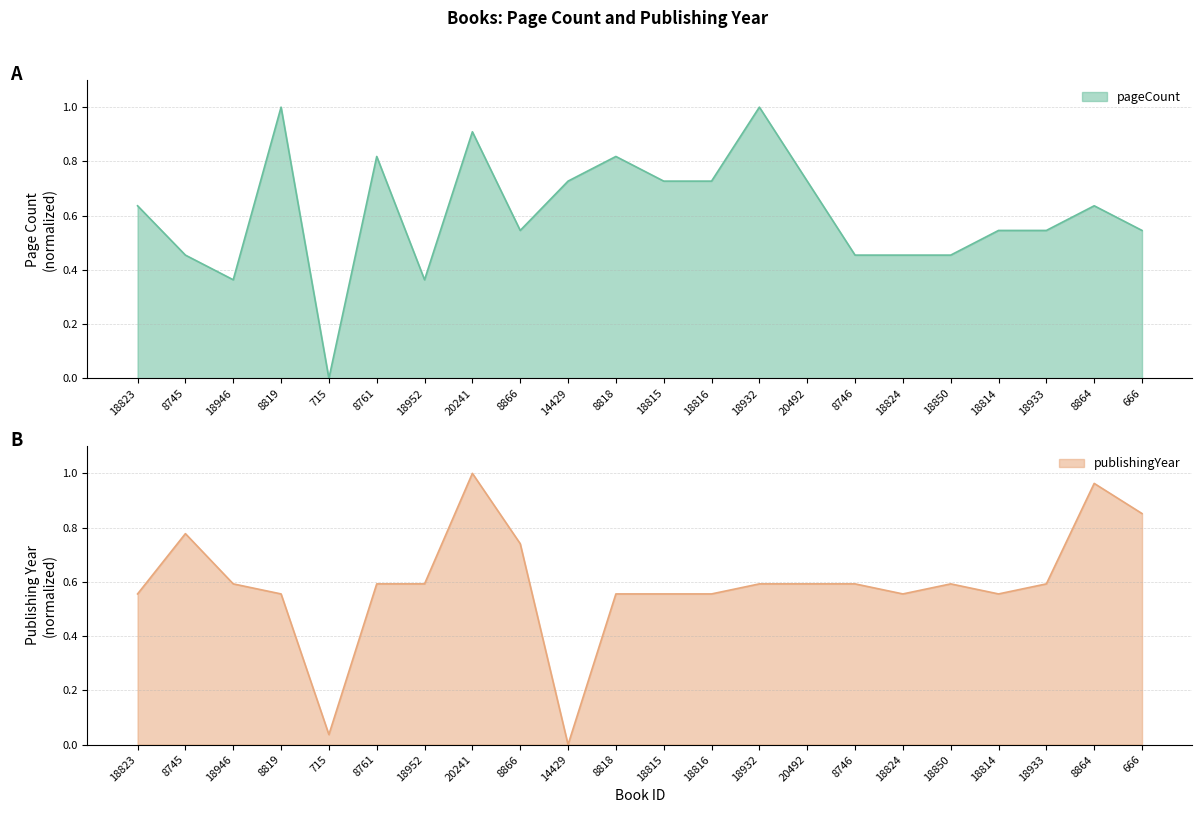

What is the approximate value of pageCount at 18816?

0.7